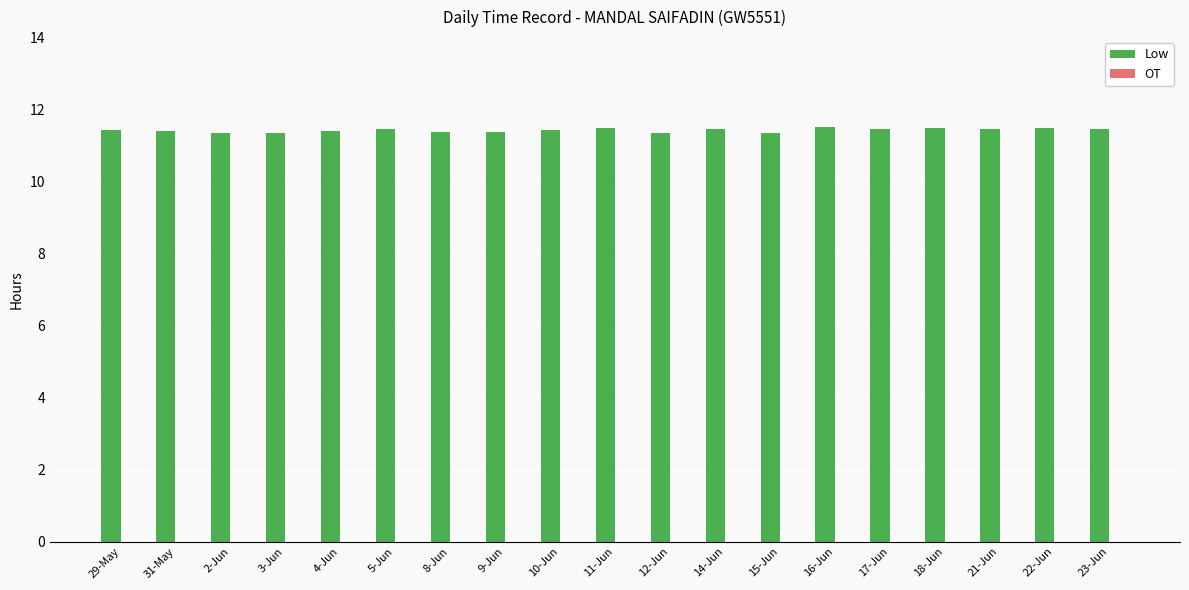

What is the label of the 8th bar from the left?

9-Jun